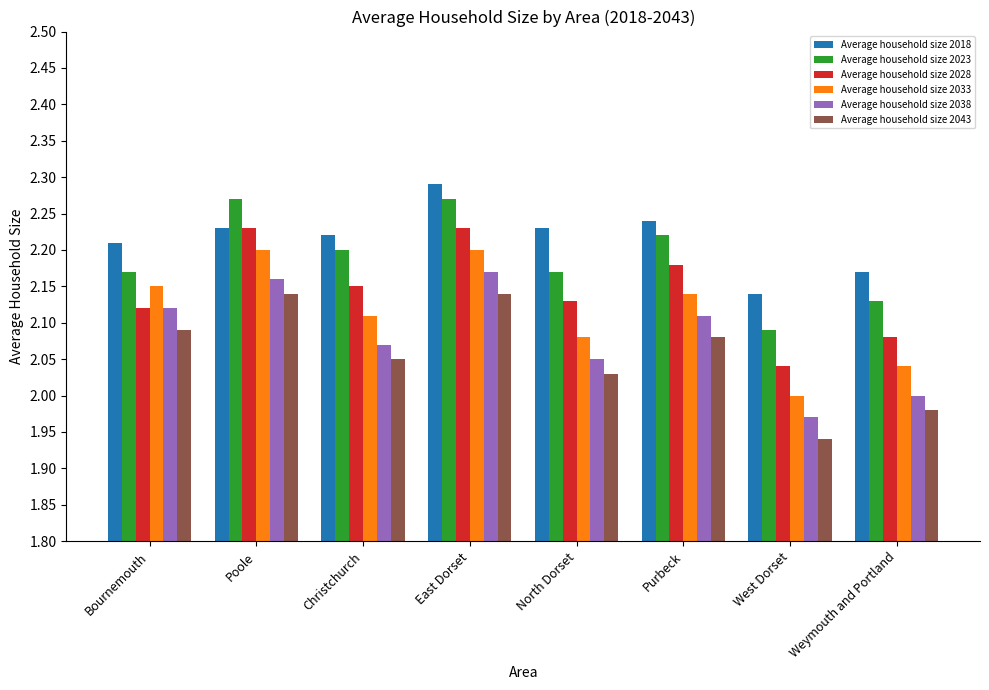

What position from the right is Poole?

7